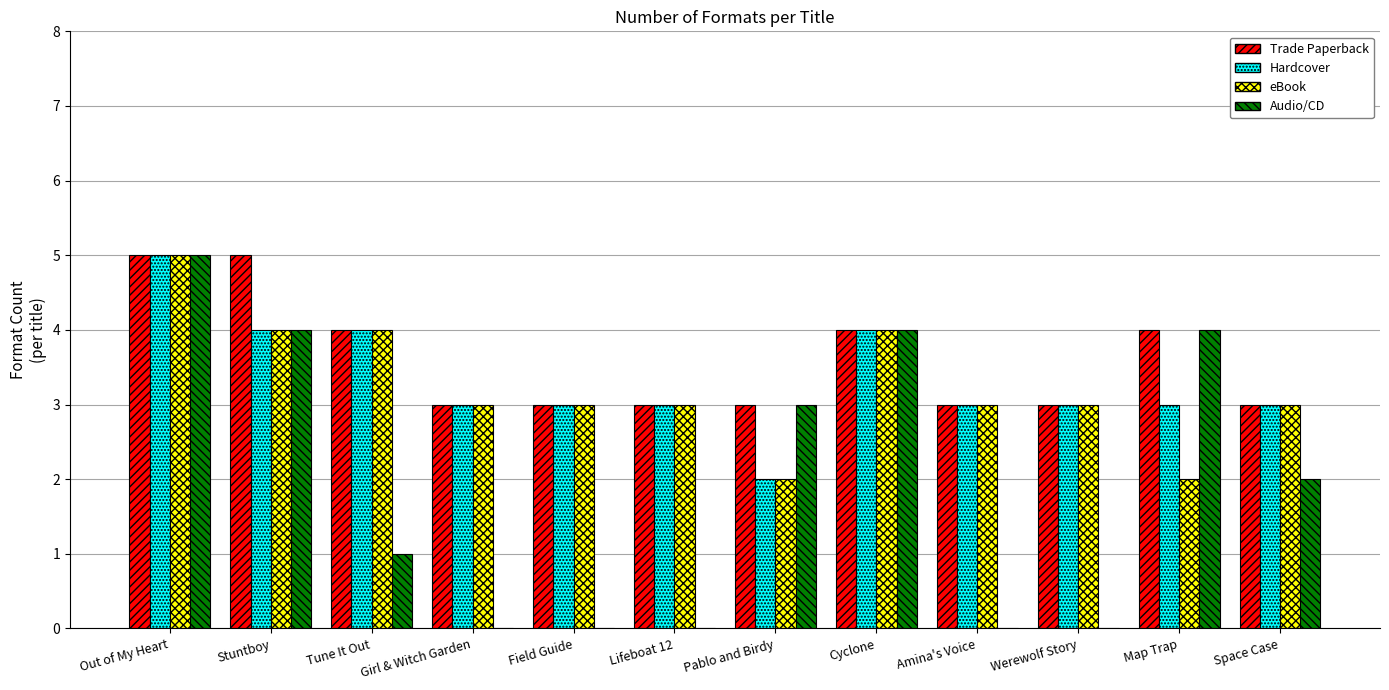

Count the number of categories in the chart.

12